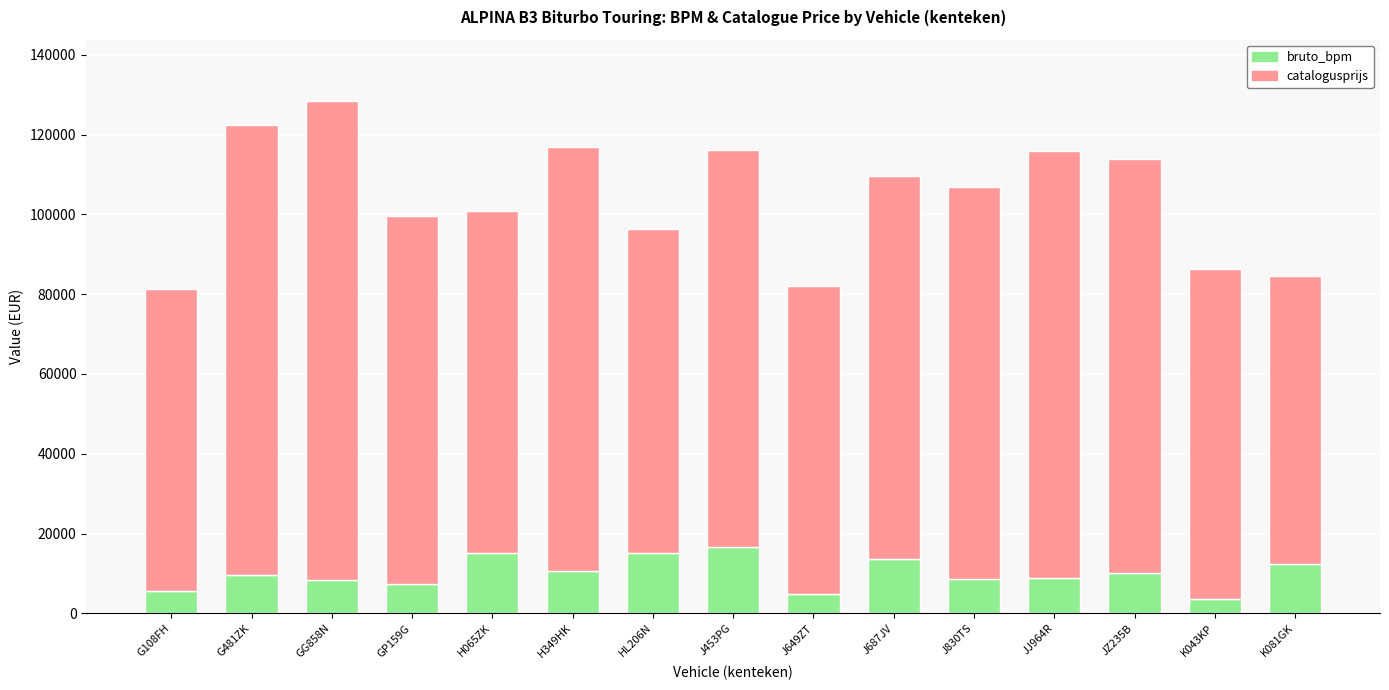

What is the difference between the second highest and second lowest values in the bruto_bpm series?

10410